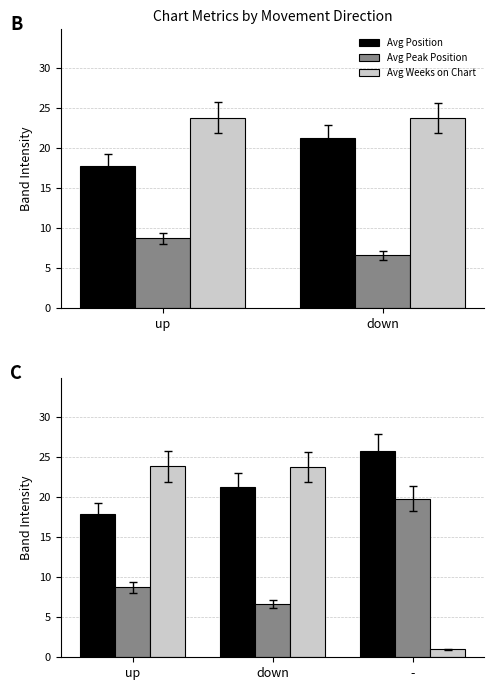

Reading left to right, transcribe all the data shown in this chart.

Avg Position: 17.8	21.2	25.8
Avg Peak Position: 8.7	6.6	19.8
Avg Weeks on Chart: 23.8	23.8	1.0